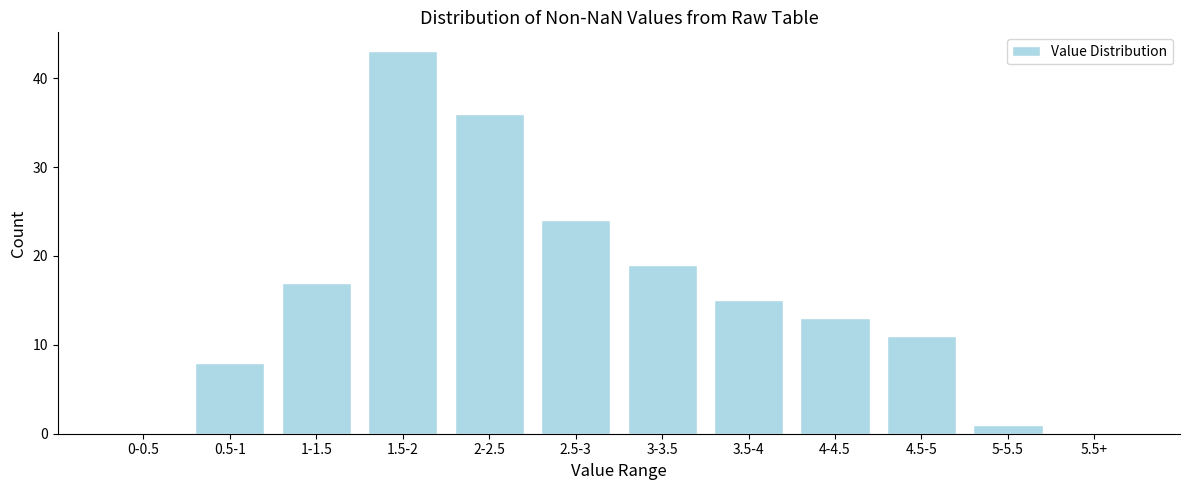

Reading left to right, transcribe all the data shown in this chart.

0-0.5=0	0.5-1=8	1-1.5=17	1.5-2=43	2-2.5=36	2.5-3=24	3-3.5=19	3.5-4=15	4-4.5=13	4.5-5=11	5-5.5=1	5.5+=0